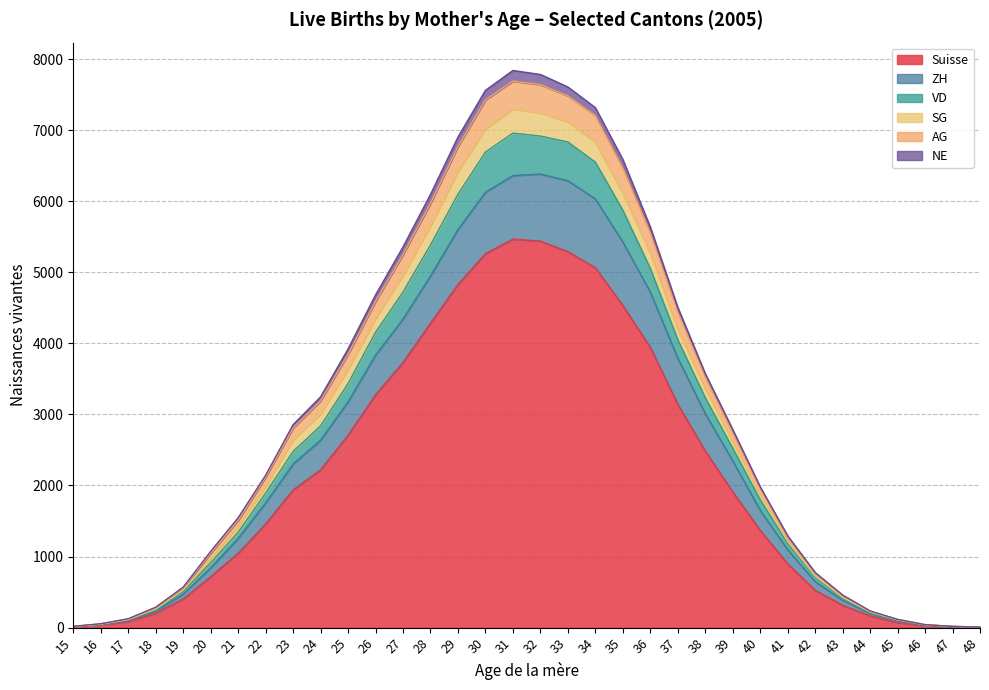

The value of SG at 26 is 1599. True or false?

False